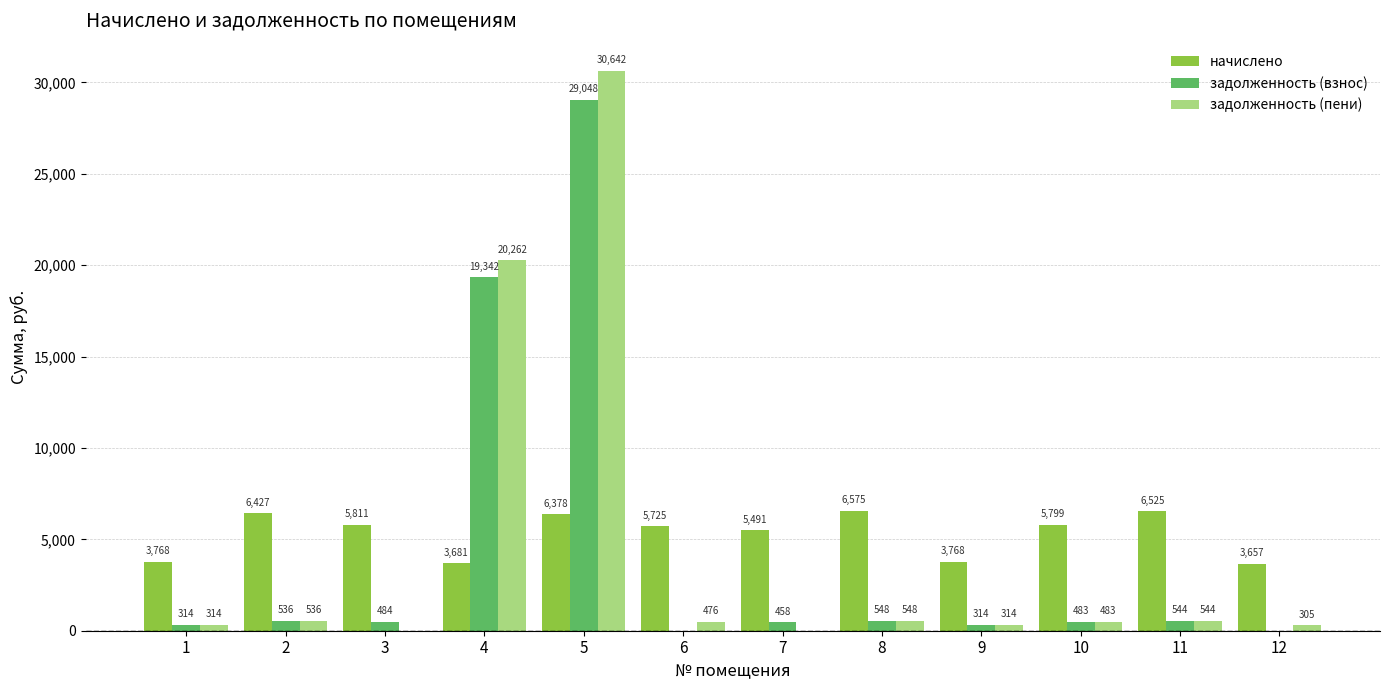

At which category is the sum across all series the highest?

5